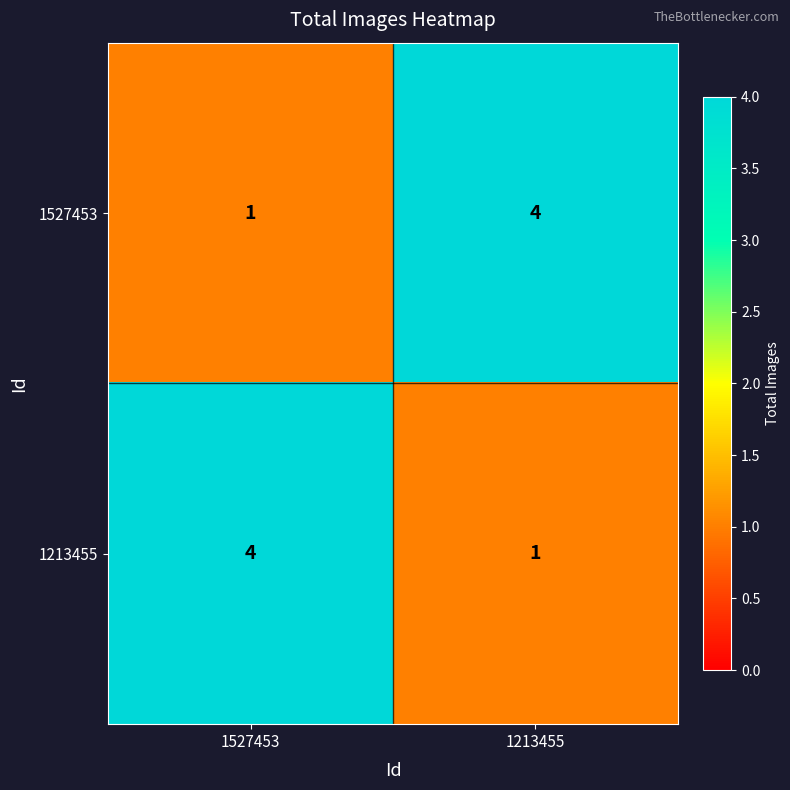

What is the highest value of the 1527453 series?

4